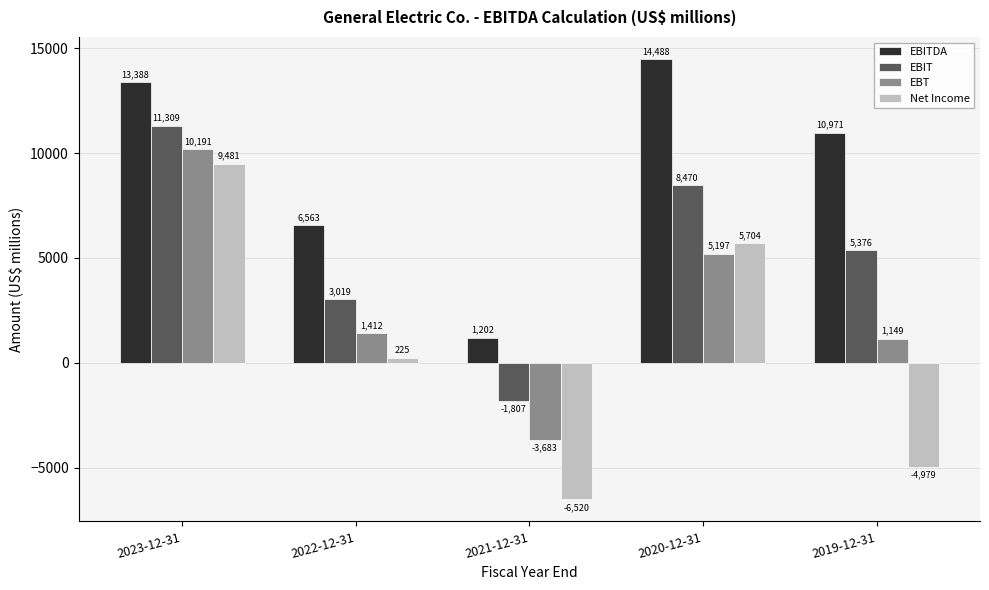

What is the sum of all EBITDA values?

46612